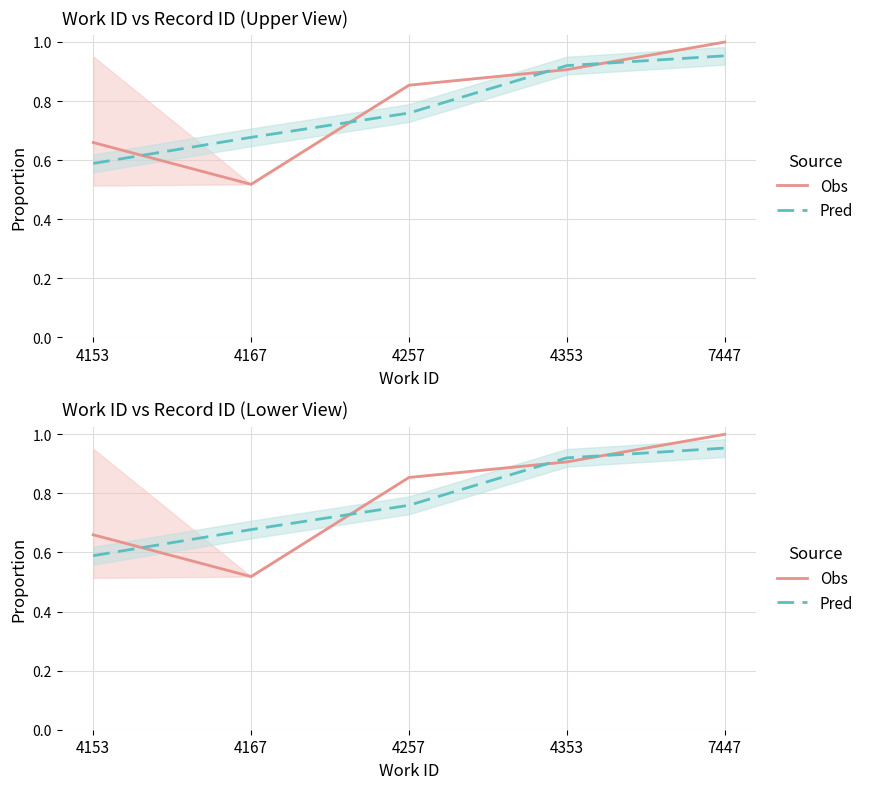

Is this an area chart (filled region under the line)?

No